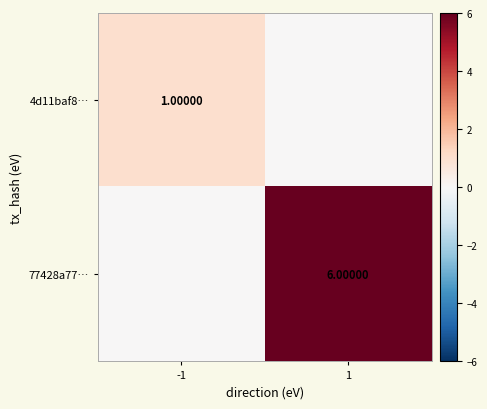

What is the average value of the 77428a77… series?

3